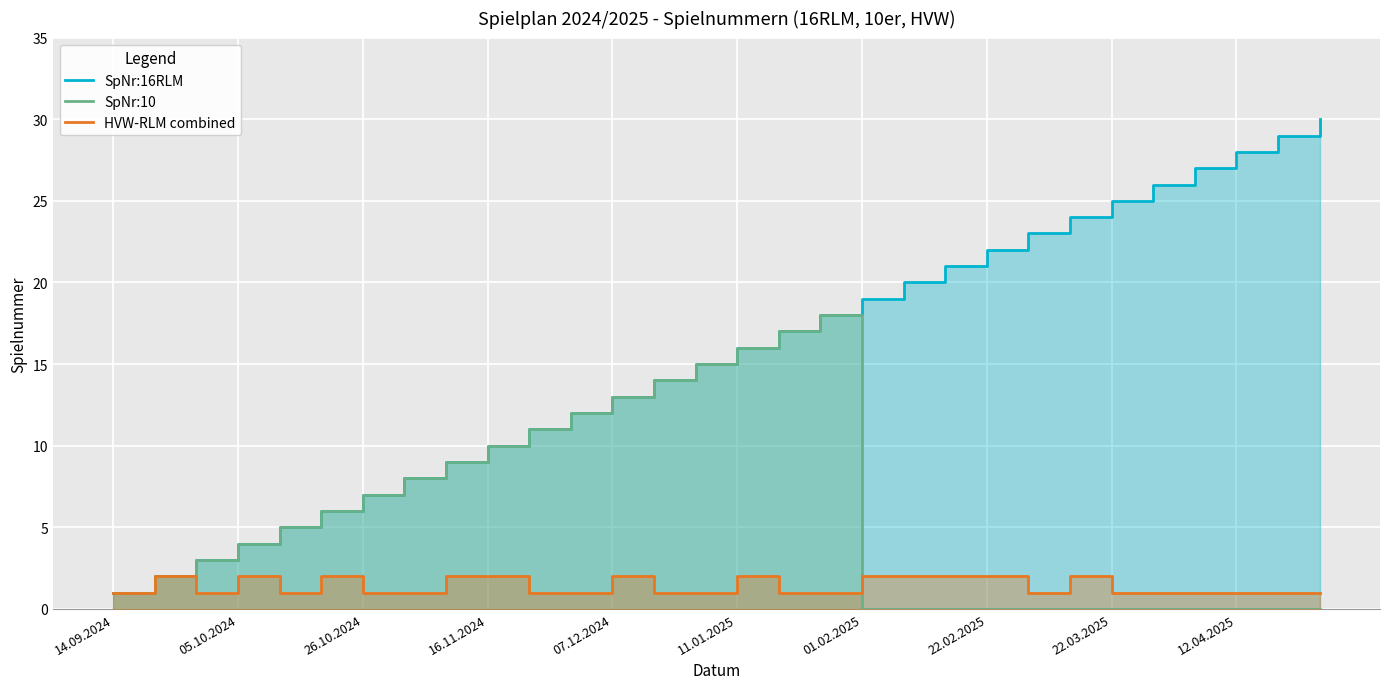

True or false: SpNr:16RLM and SpNr:10 intersect in this chart.

False